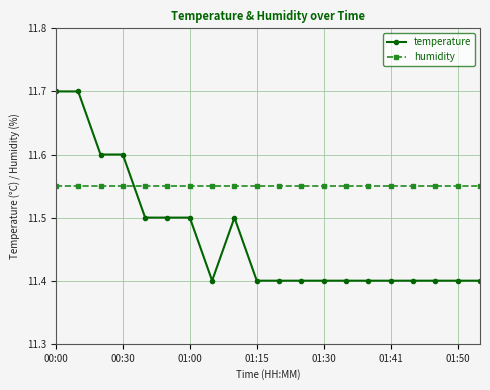

Which series has the widest spread of values?

temperature